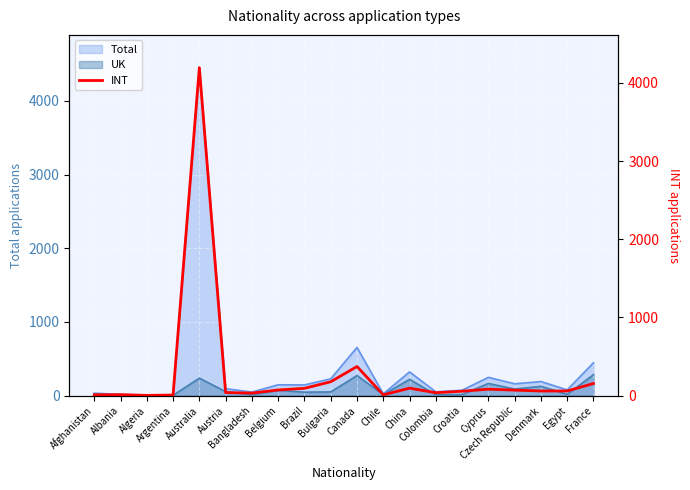

What is the label of the 7th point from the left?

Bangladesh